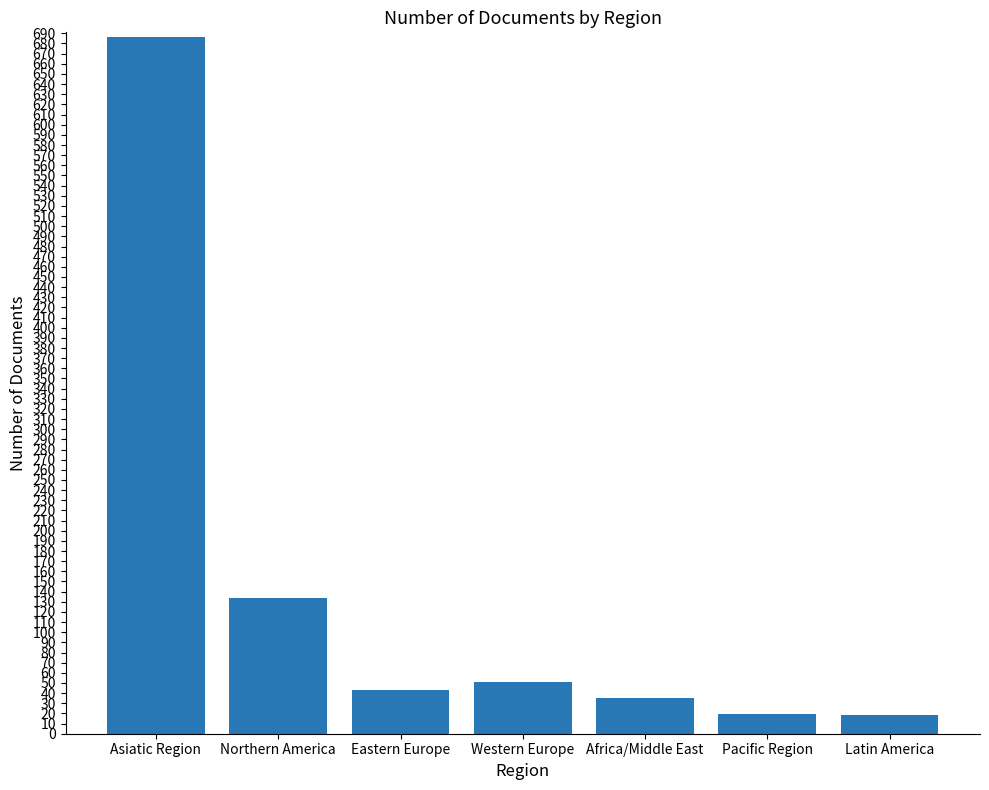

What is the smallest value displayed?

18